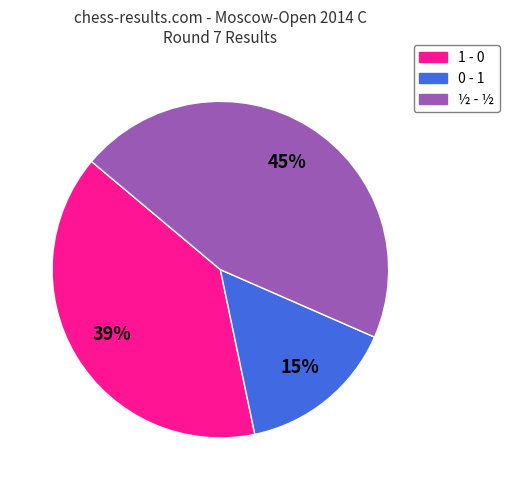

What is the largest slice in the pie chart?

½ - ½